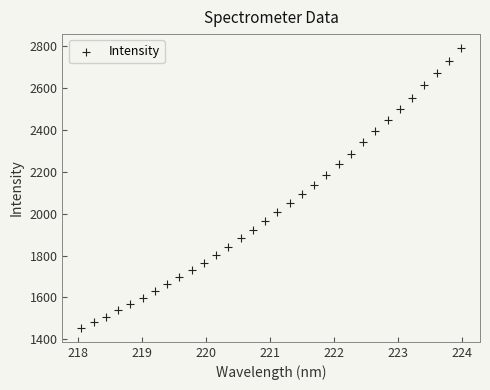

What is the range of X values (max minus min)?

5.9